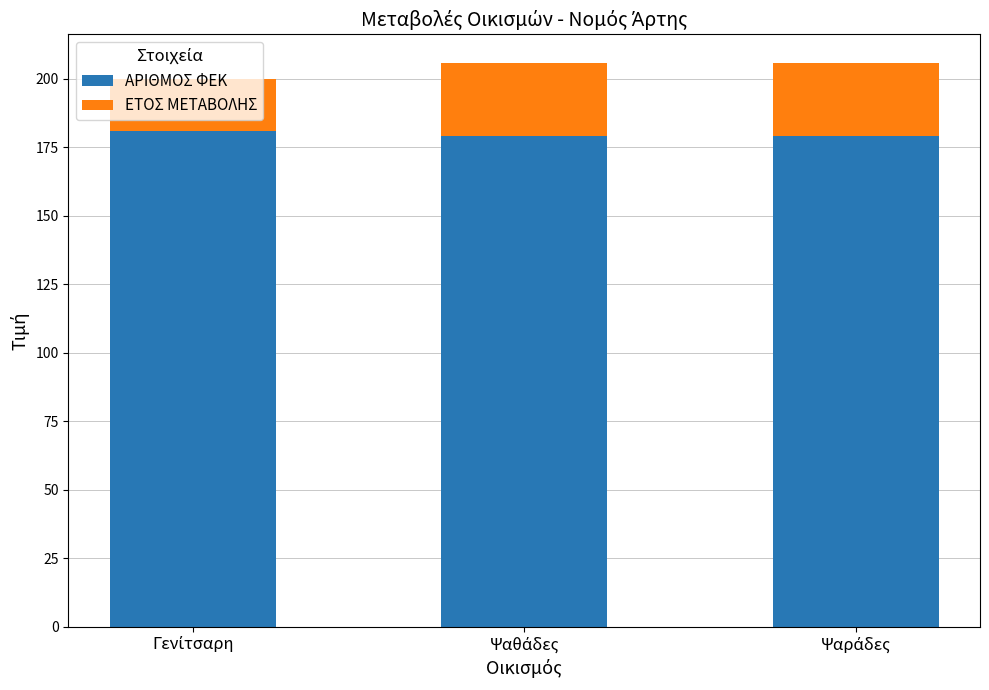

What is the maximum value for ΑΡΙΘΜΟΣ ΦΕΚ?

181